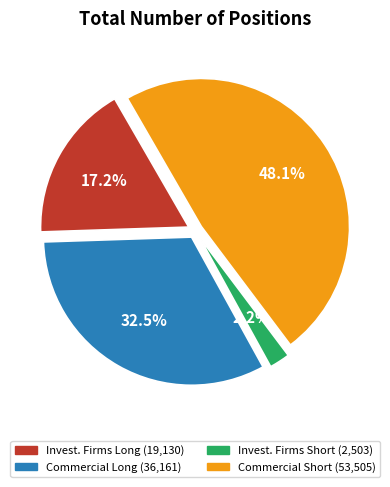

Is there a majority slice in this chart?

No